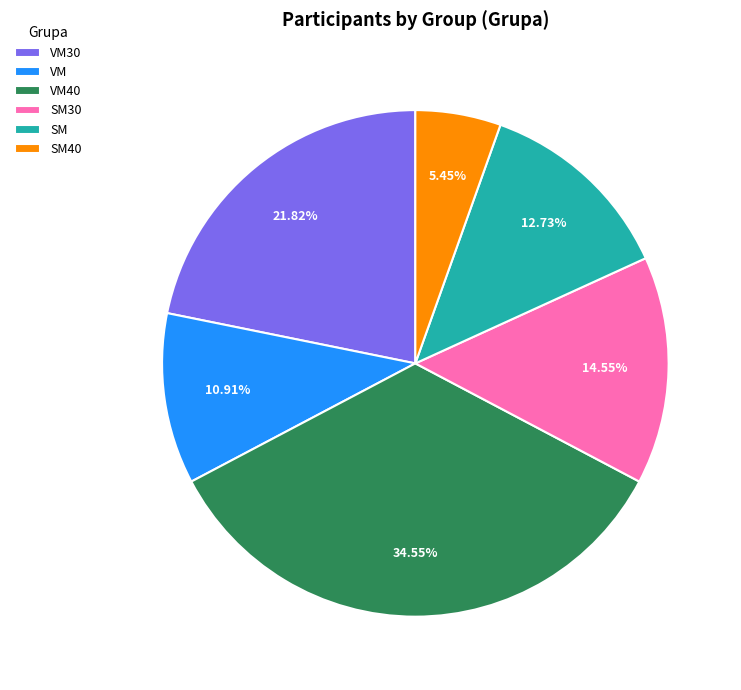

What is the largest slice in the pie chart?

VM40